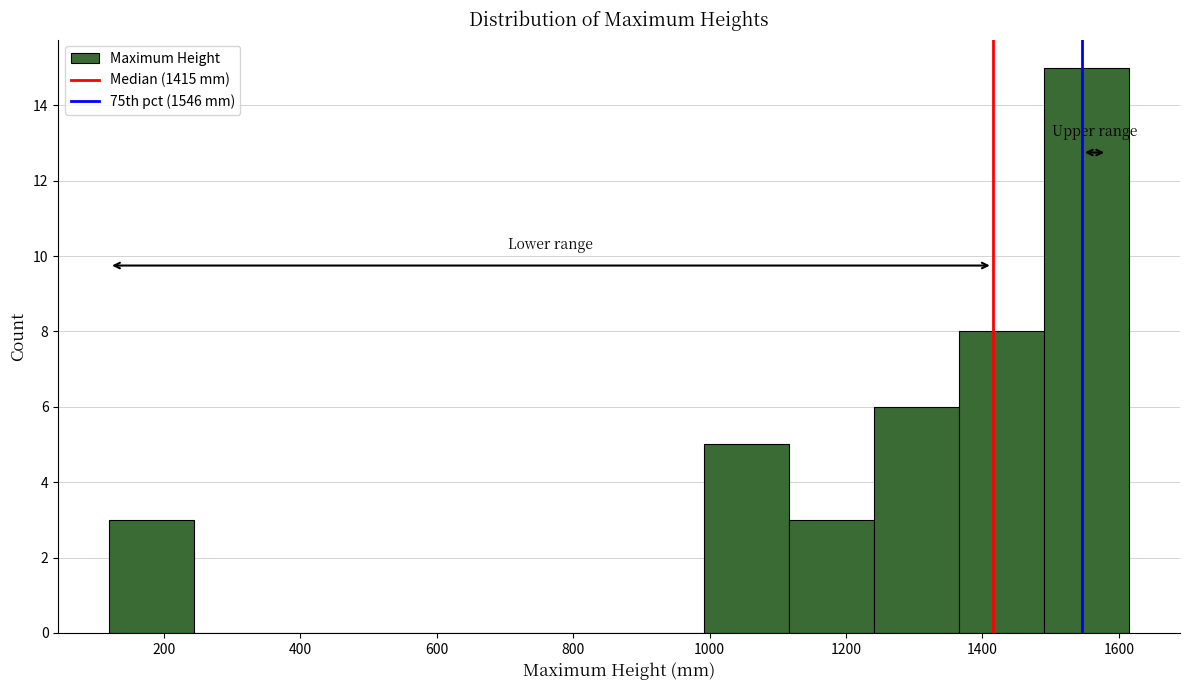

Reading left to right, list every bar in this chart as the range it spans on the x-axis followed by its height. Neither the bar edges nor the heights are printed on the chart, so give them approximately, as read against the axes.

120 to 240: 3
240 to 360: 0
360 to 500: 0
500 to 620: 0
620 to 740: 0
740 to 860: 0
860 to 1000: 0
1000 to 1120: 5
1120 to 1240: 3
1240 to 1360: 6
1360 to 1500: 8
1500 to 1620: 15